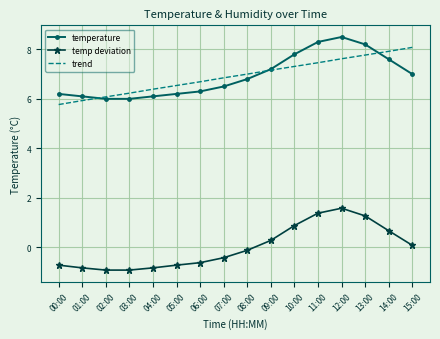

Between 01:00 and 10:00, which series saw the biggest shift?

temp deviation